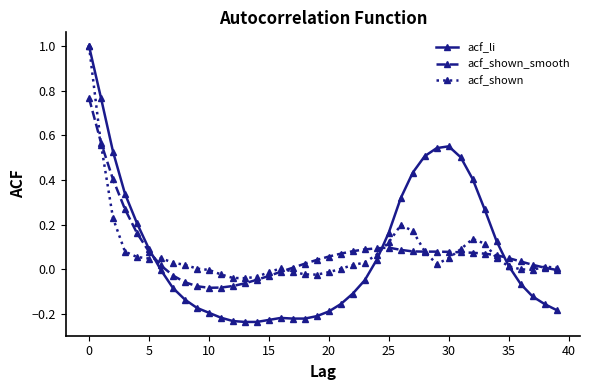

True or false: acf_li has more than 0 interior local peaks.

True